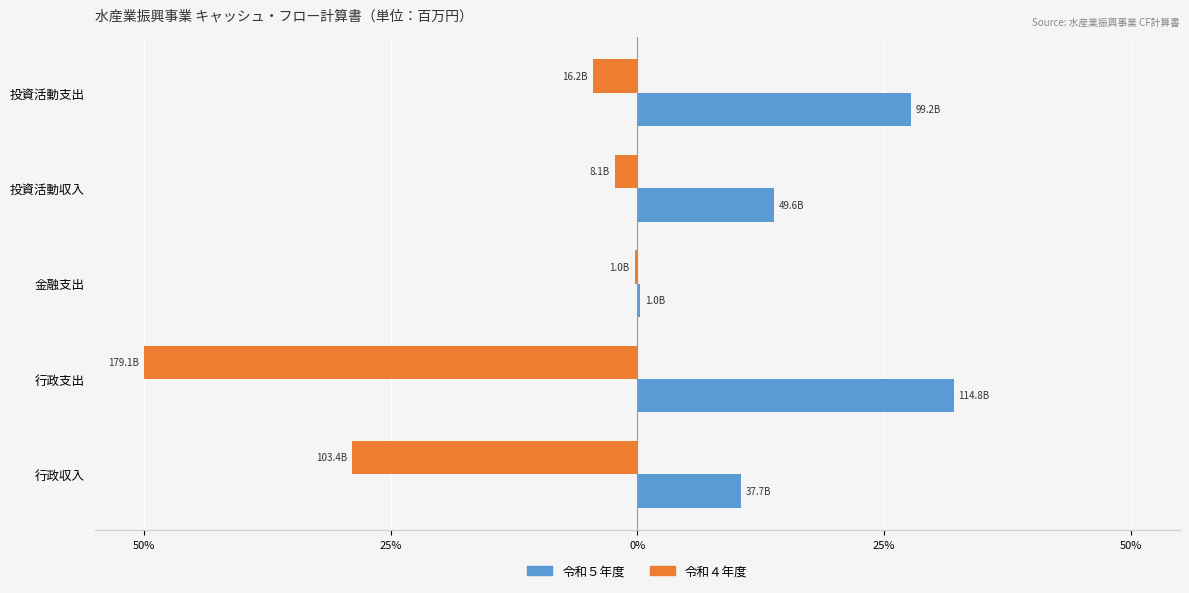

What are all the series names shown in the legend?

令和５年度, 令和４年度